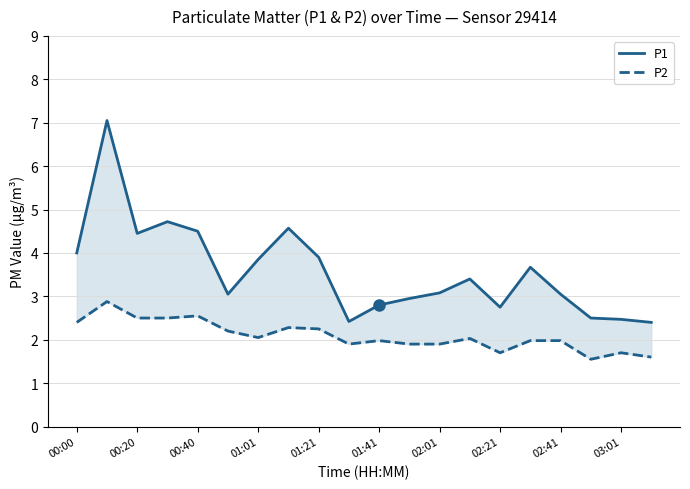

Which series has the largest range (max minus min)?

P1